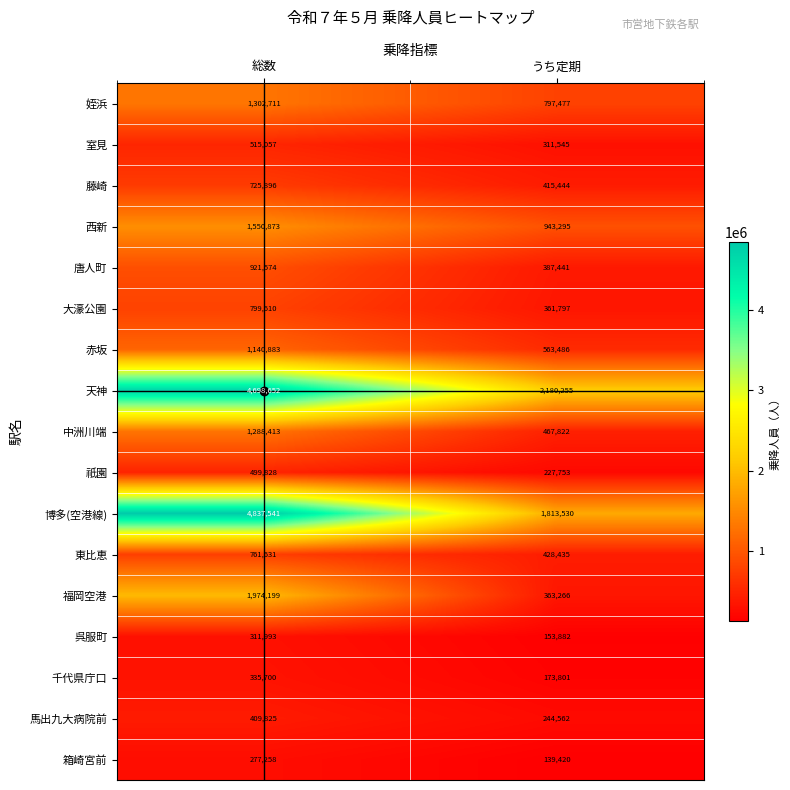

Which category has the highest value in the 藤崎 series?

総数